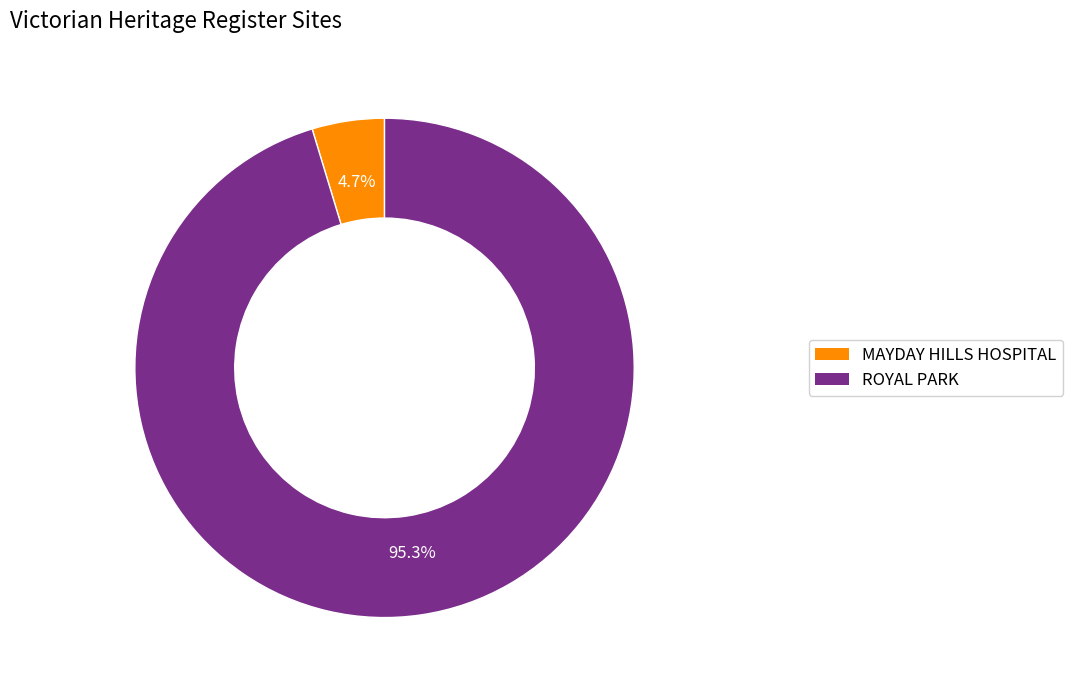

To the nearest percent, what is the combined percentage of MAYDAY HILLS HOSPITAL and ROYAL PARK?

100%